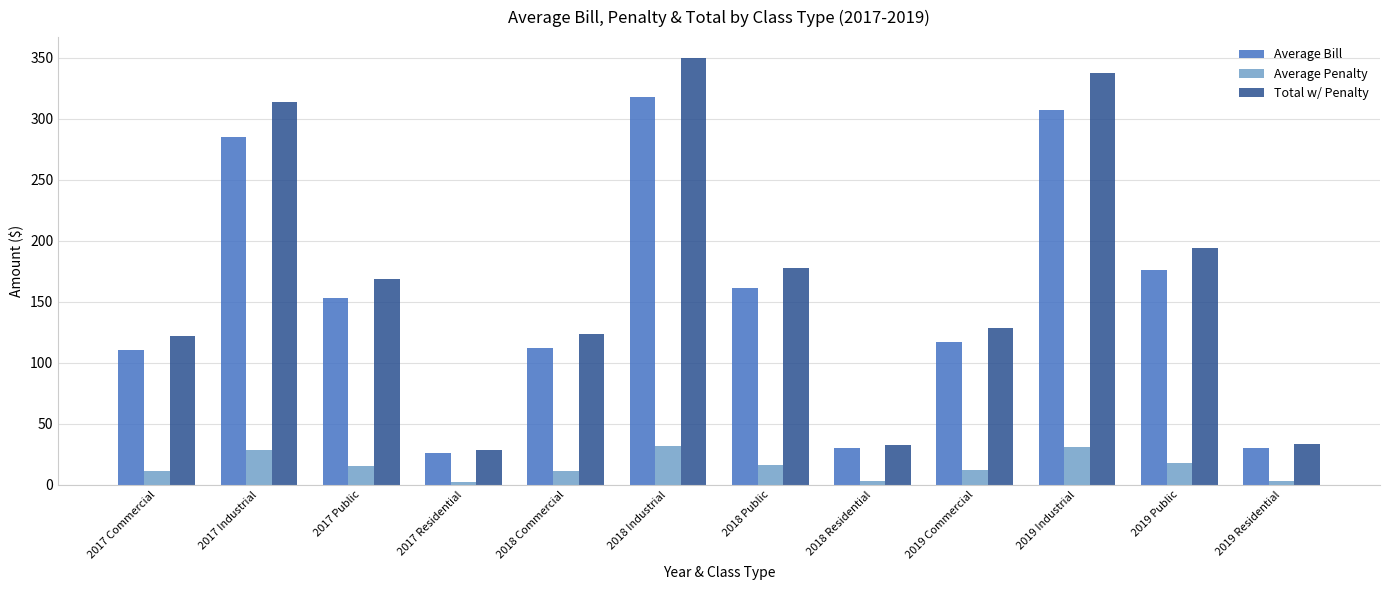

Count the number of categories in the chart.

12